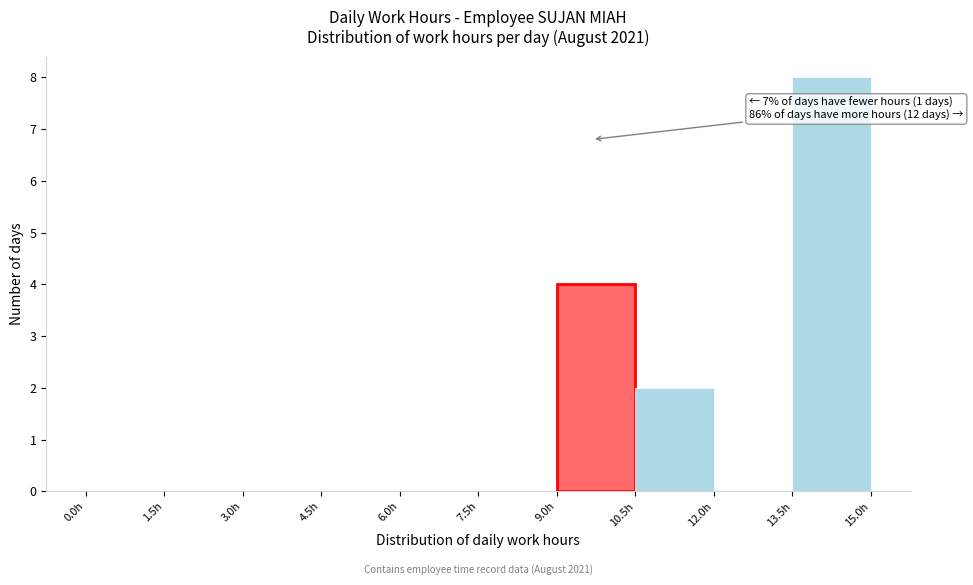

Over which range of the x-axis is the bar tallest?

13.5 to 15.0